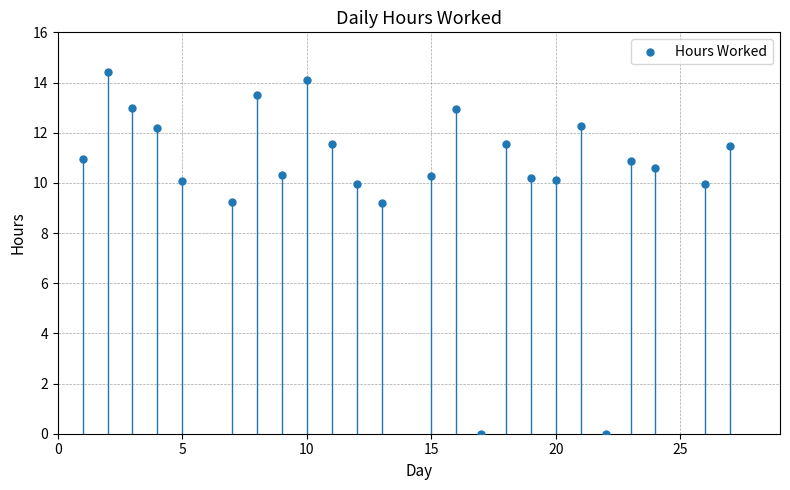

What is the range of X values (max minus min)?

26.0